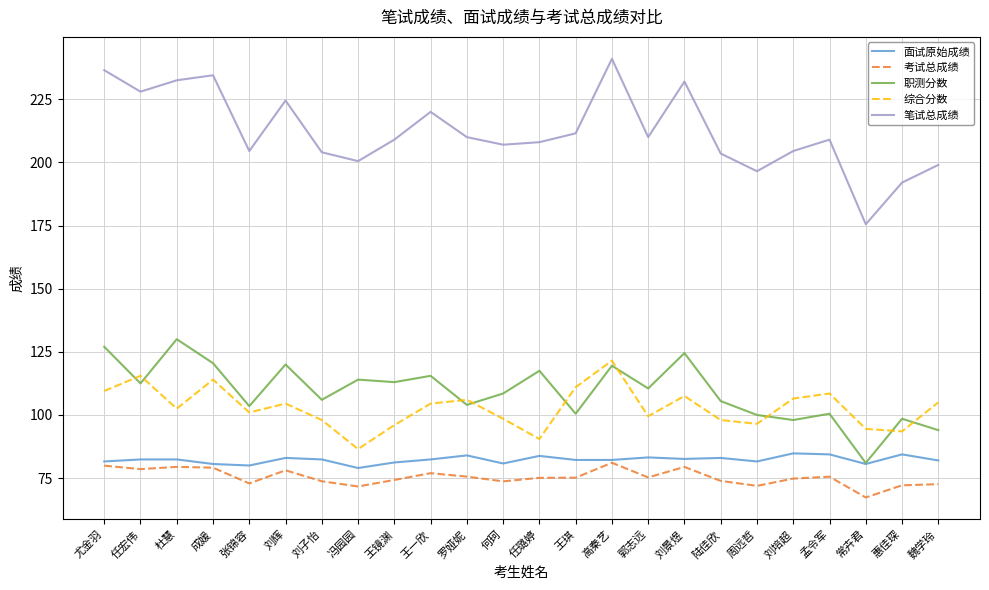

How many lines are shown in the chart?

5